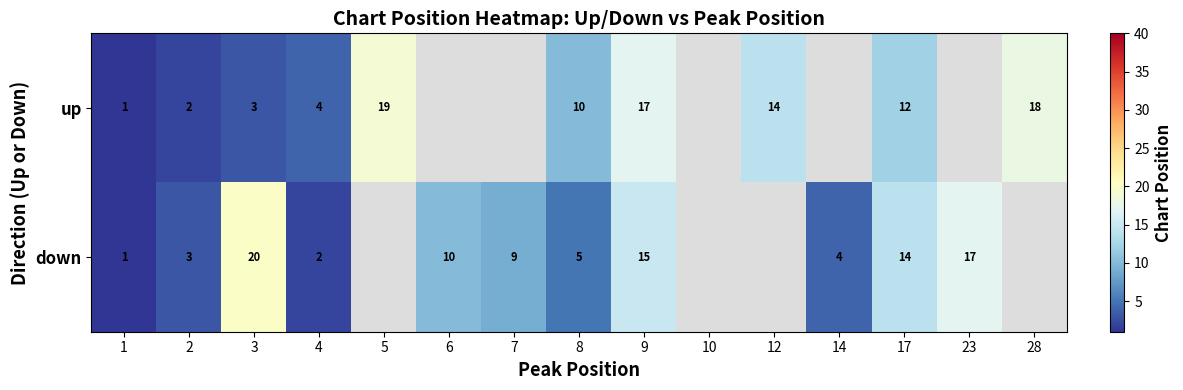

Rank the series at 17 from lowest to highest value.

up, down